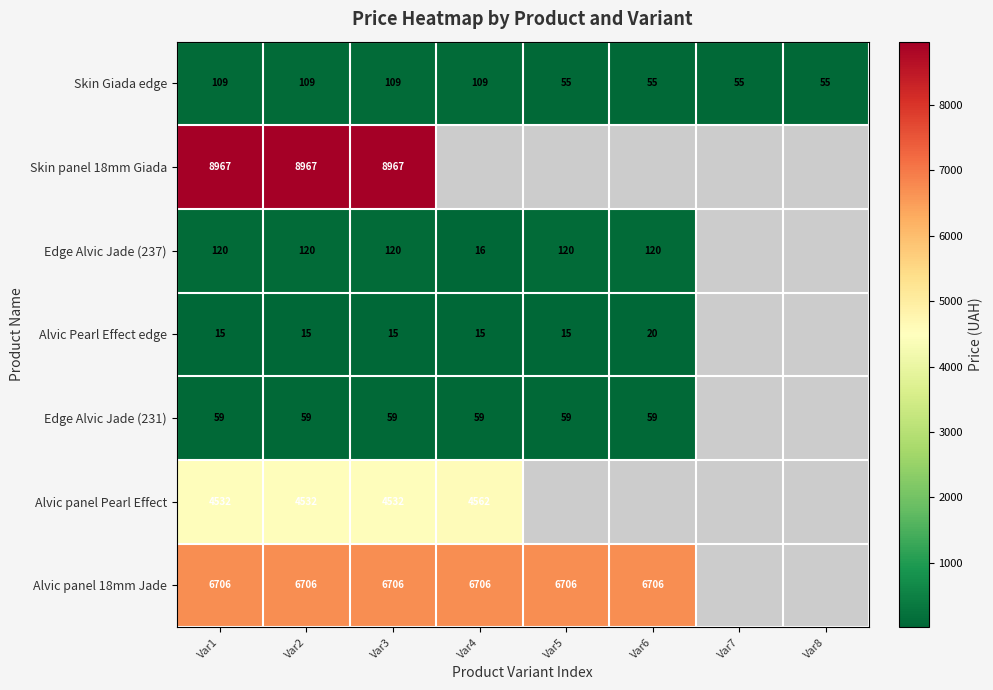

Is the value of Skin panel 18mm Giada at Var3 greater than the value of Alvic panel 18mm Jade at Var5?

Yes